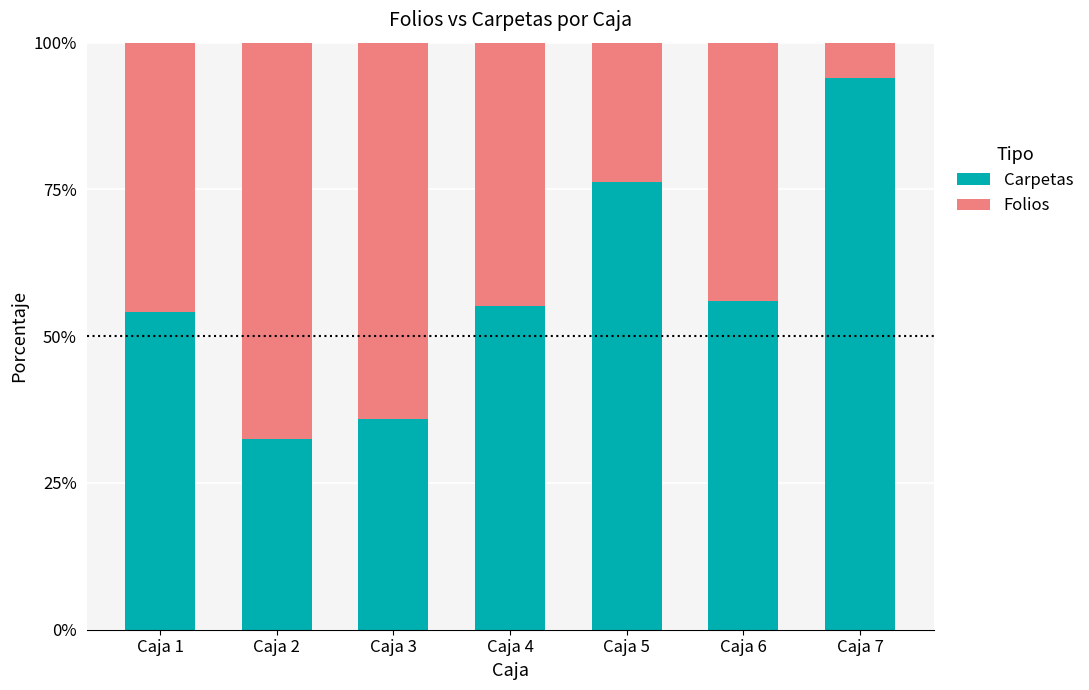

Is it true that Carpetas equals 75.2 at Caja 6?

False